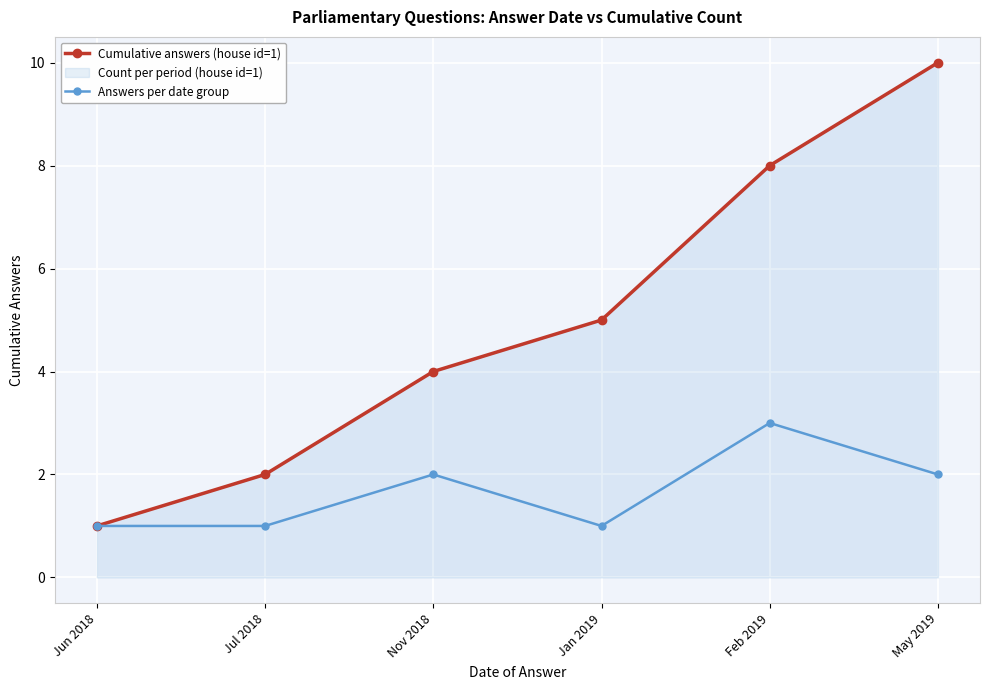

Which series has the widest spread of values?

Cumulative answers (house id=1)